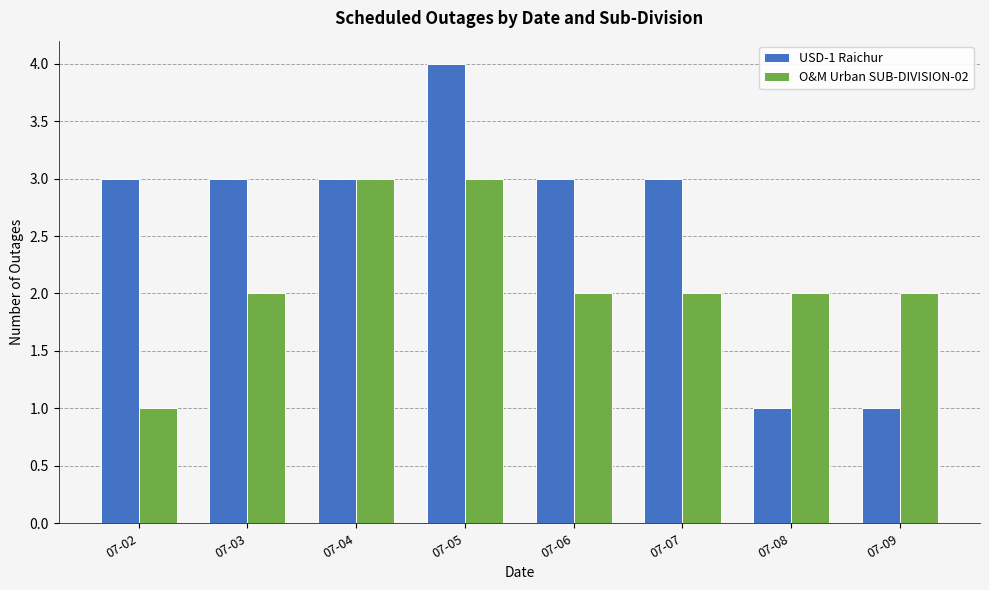

What is the smallest value displayed?

1